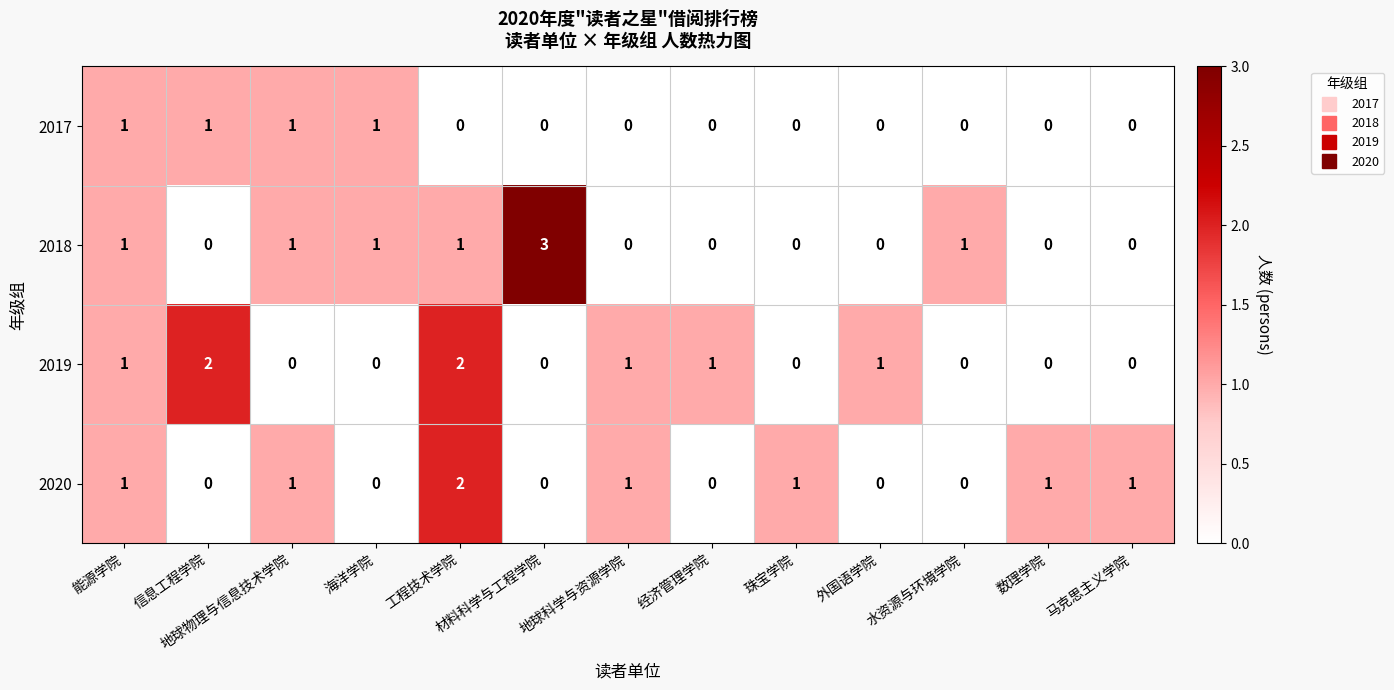

How many values in 2020 are above zero?

7